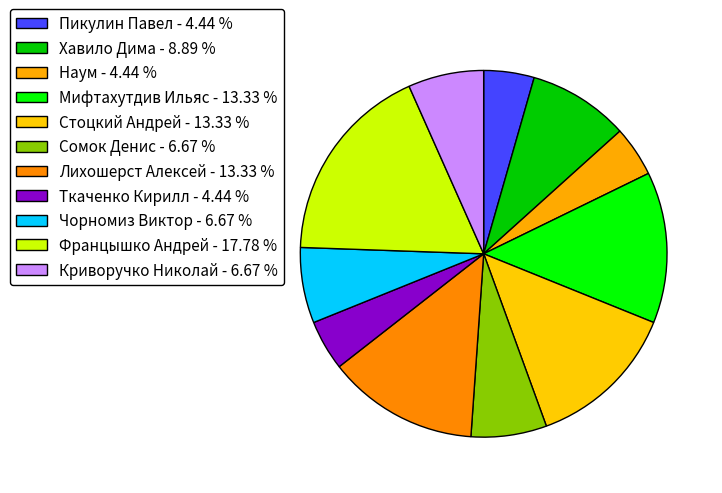

Count the number of slices in the pie.

11